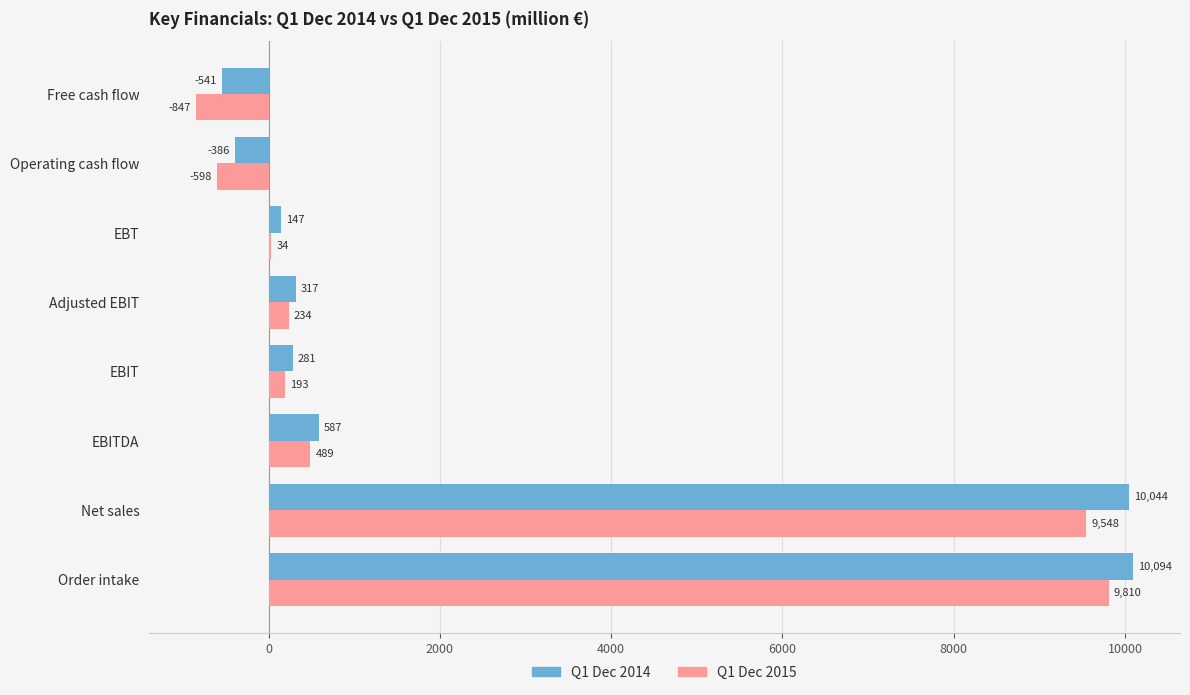

What is the maximum value shown in the chart?

10094